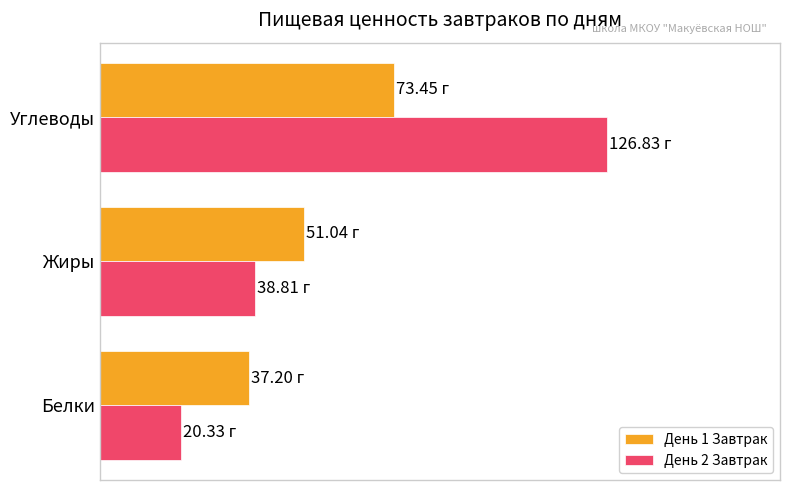

What are all the series names shown in the legend?

День 1 Завтрак, День 2 Завтрак